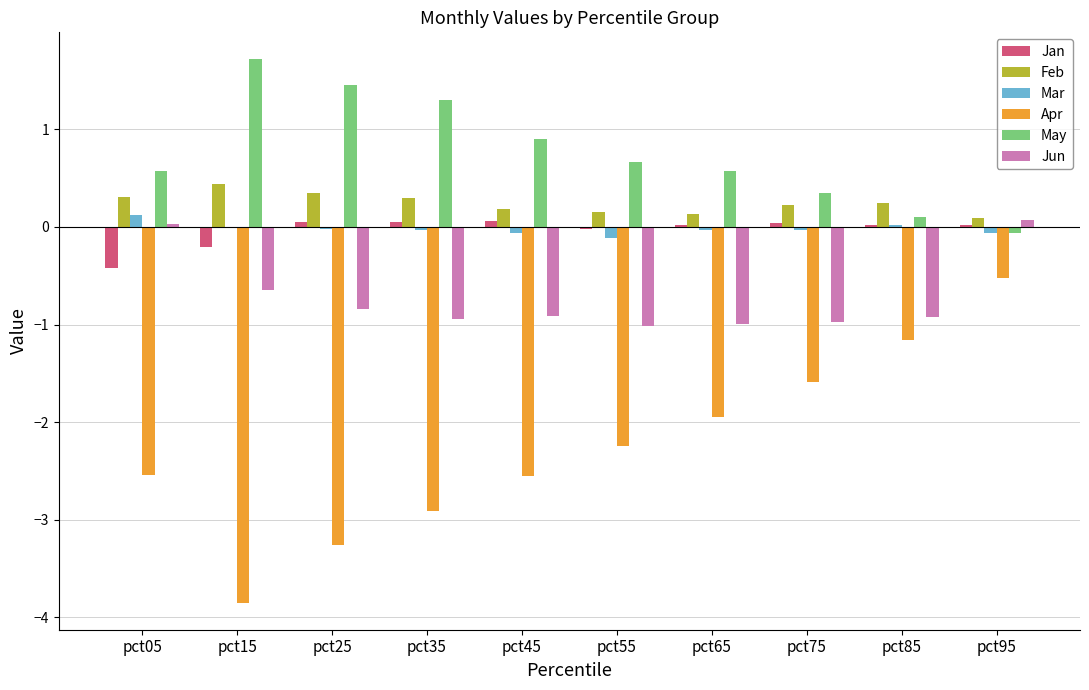

What is the sum of all May values?

7.6